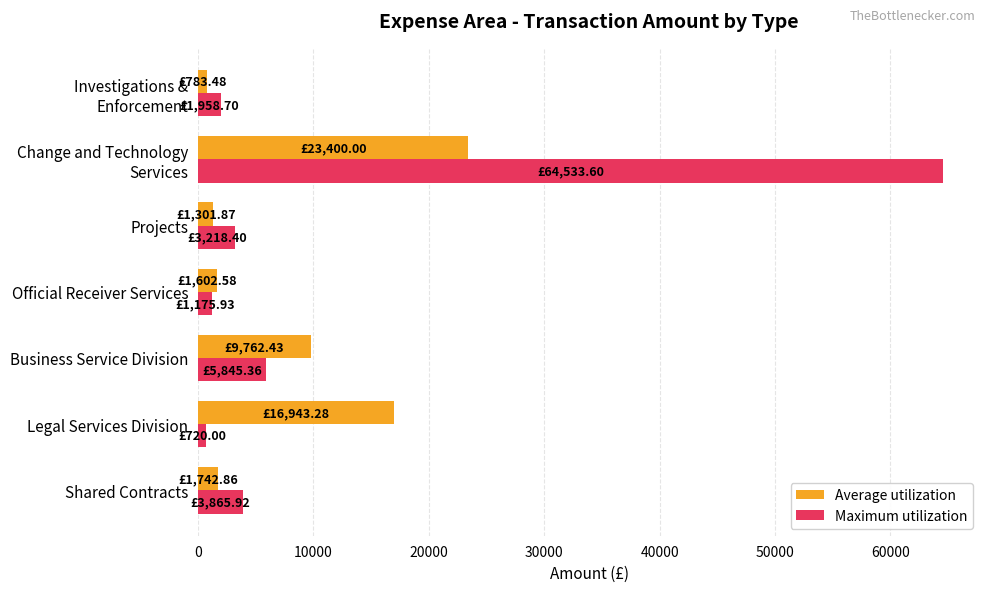

List the series in order of their overall mean, lowest first.

Average utilization, Maximum utilization